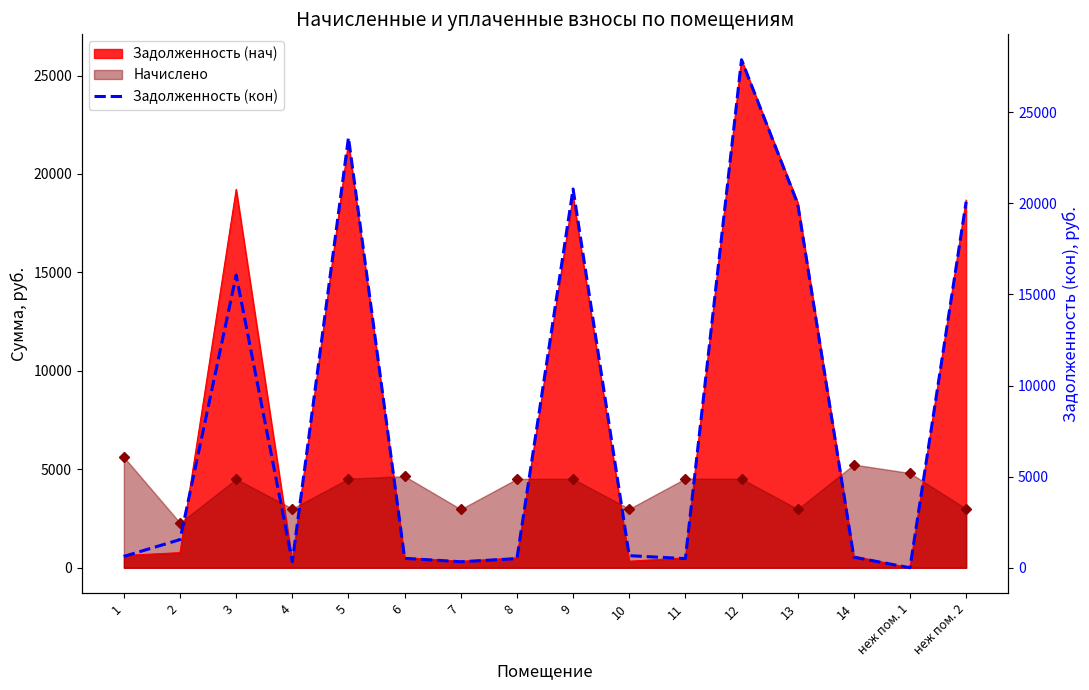

At which category does the data reach its first local valley?

4